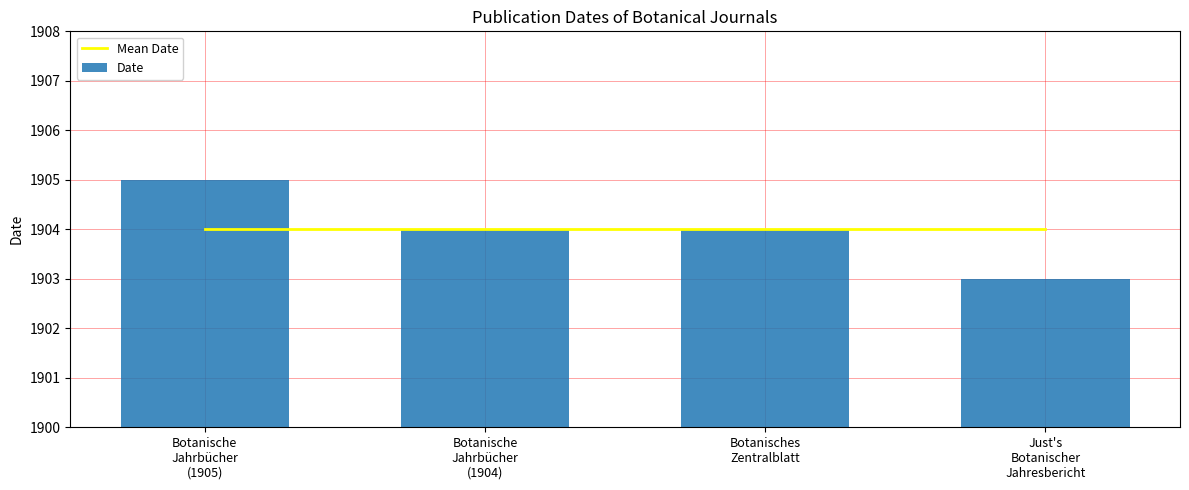

Which has a higher value, Just's
Botanischer
Jahresbericht or Botanische
Jahrbücher
(1904)?

Just's
Botanischer
Jahresbericht